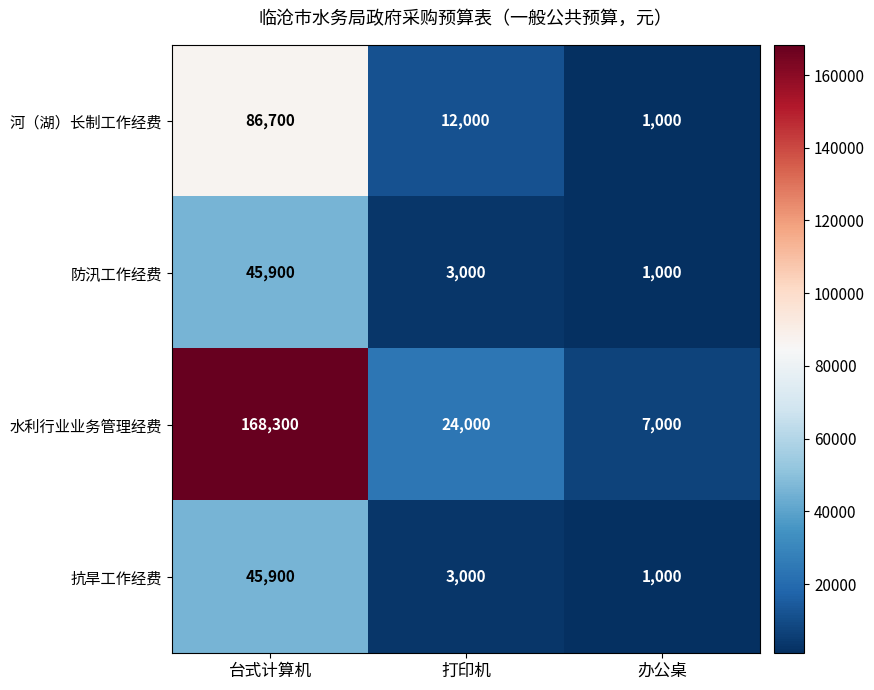

Which series has the largest total across all categories?

水利行业业务管理经费